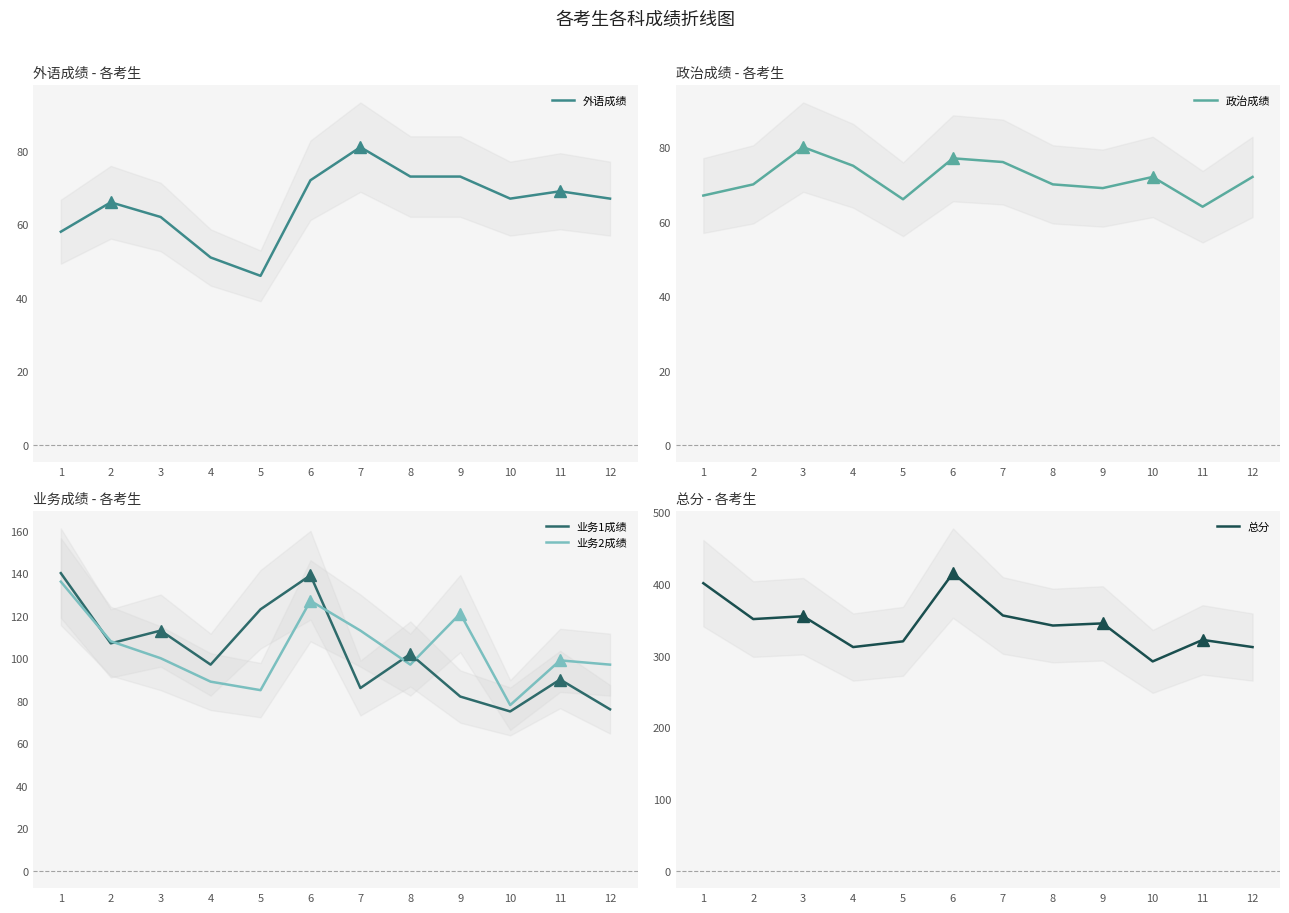

At which label does 业务1成绩 first exceed 102?

1